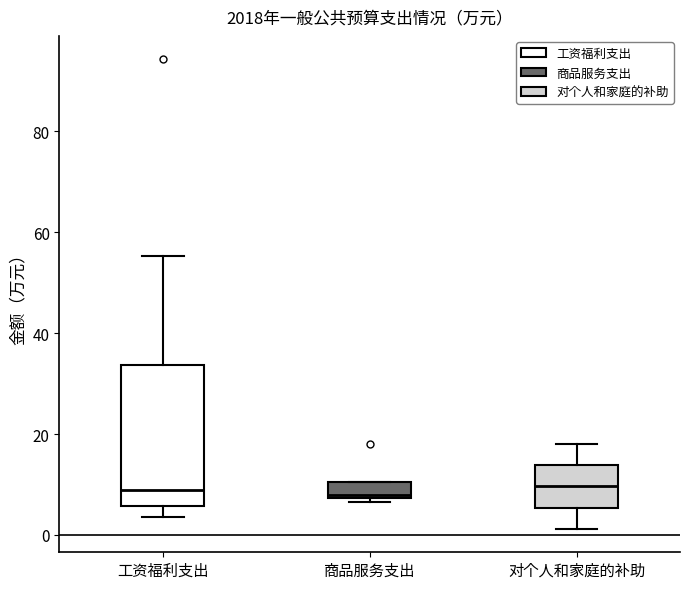

Reading left to right, read every box against the y-axis: the position of its median line, the range the box covers, and the ends of its whiskers. The values are not printed on the chart, so give them approximately, as read against the axis.

工资福利支出: median 8, box 6 to 34, whiskers 4 to 56
商品服务支出: median 8, box 8 to 10, whiskers 6 to 10
对个人和家庭的补助: median 10, box 6 to 14, whiskers 2 to 18